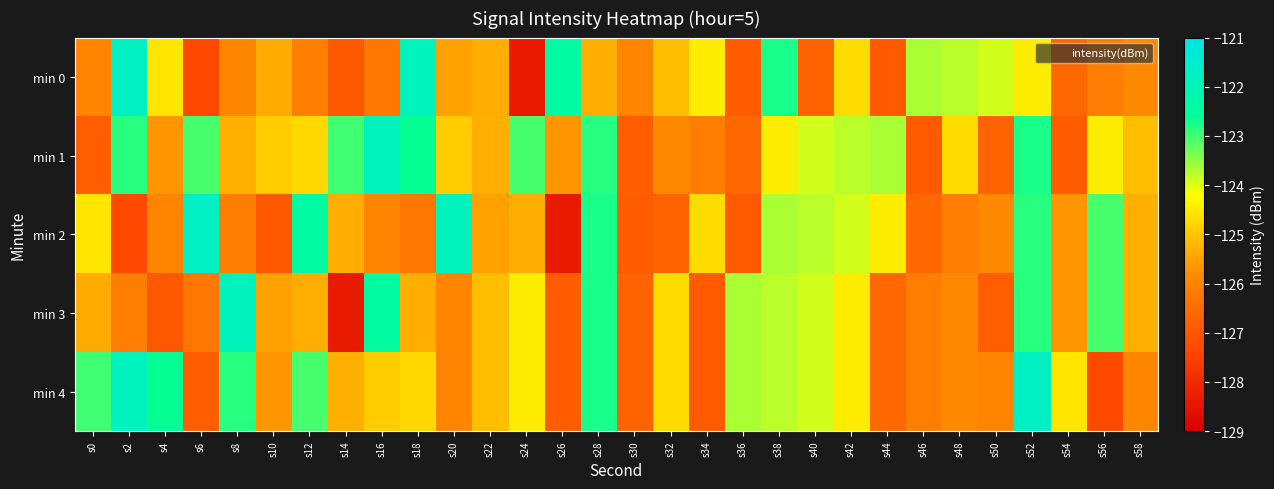

At which category is the sum across all series the highest?

s52